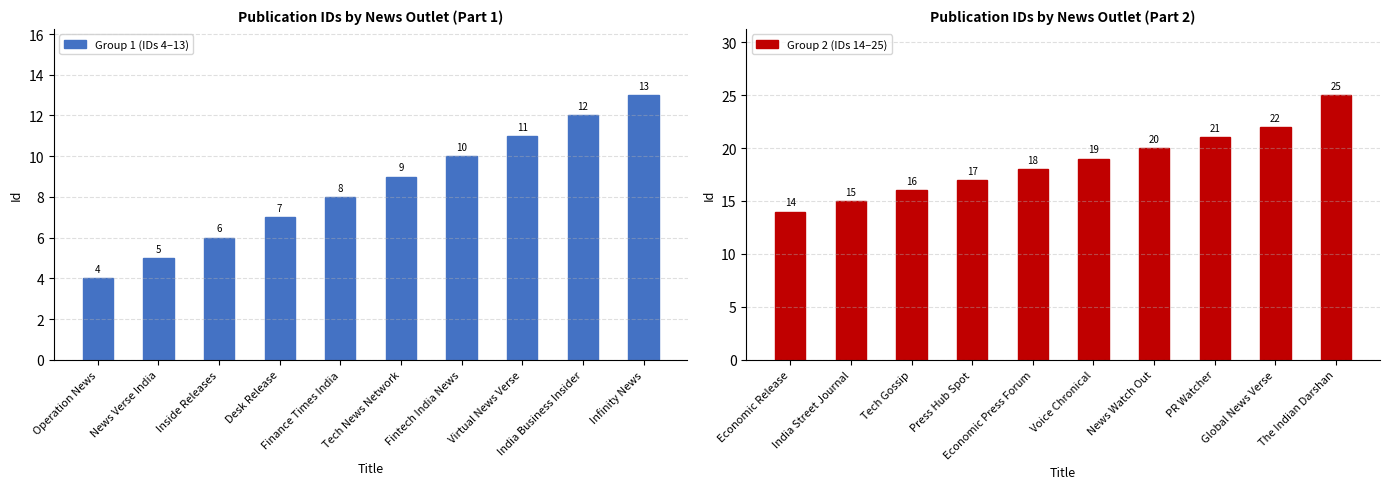

At which label is Group 2 (IDs 14–25) closest to 19?

Voice Chronical